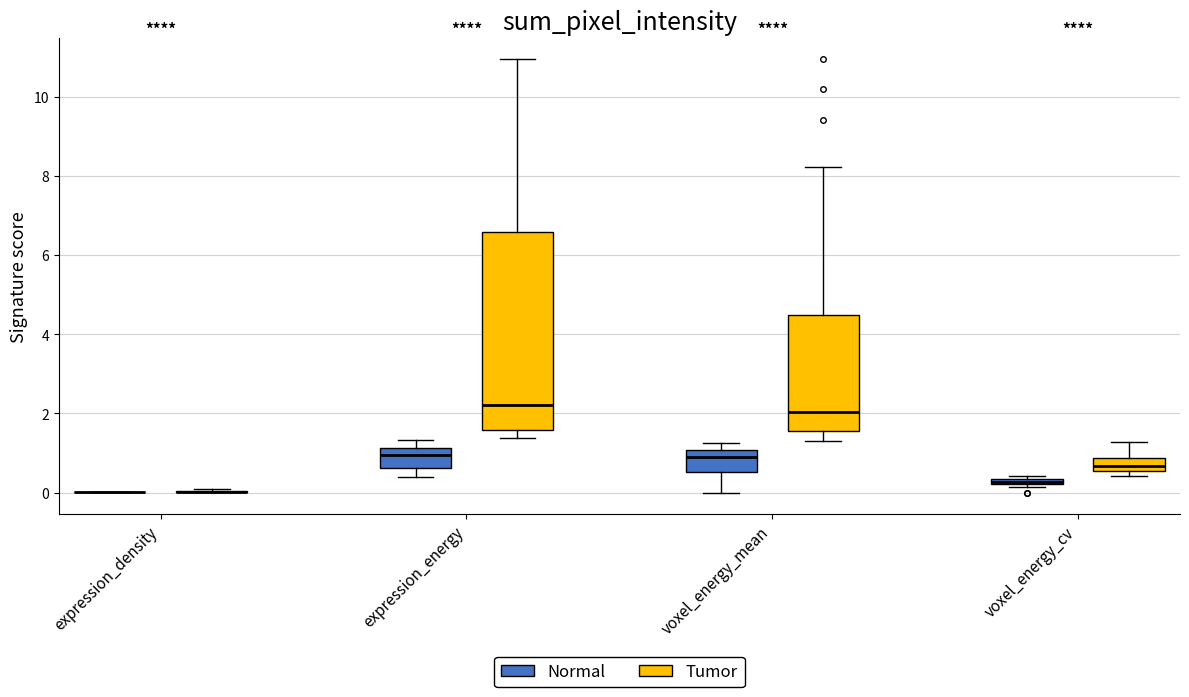

Which box is the tallest, from its lower edge to its upper edge?

expression_energy (Tumor)